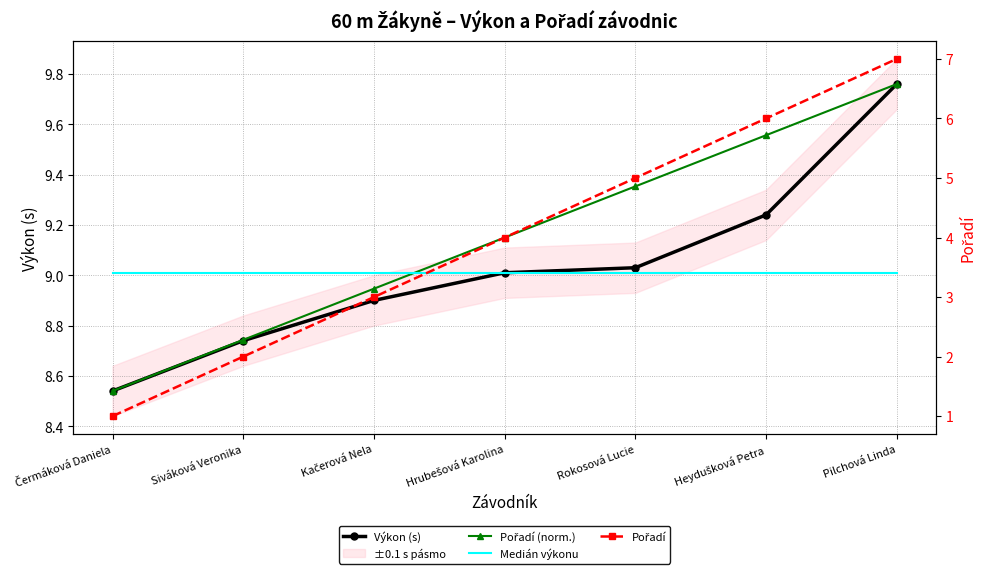

Which category has the highest value across all series?

Pilchová Linda